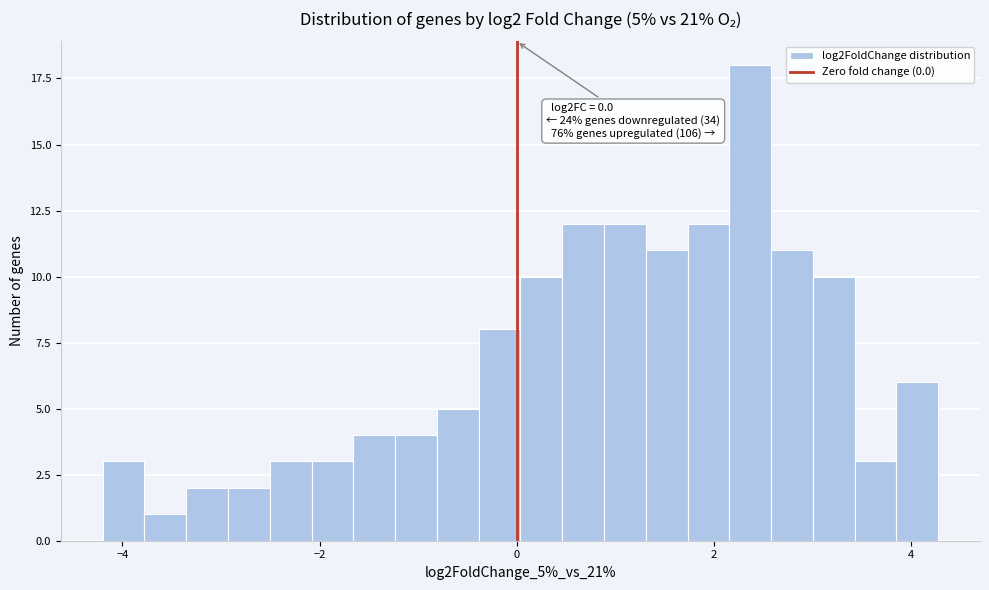

Read against the x-axis, roughly where is the centre of the tallest bar?

2.4